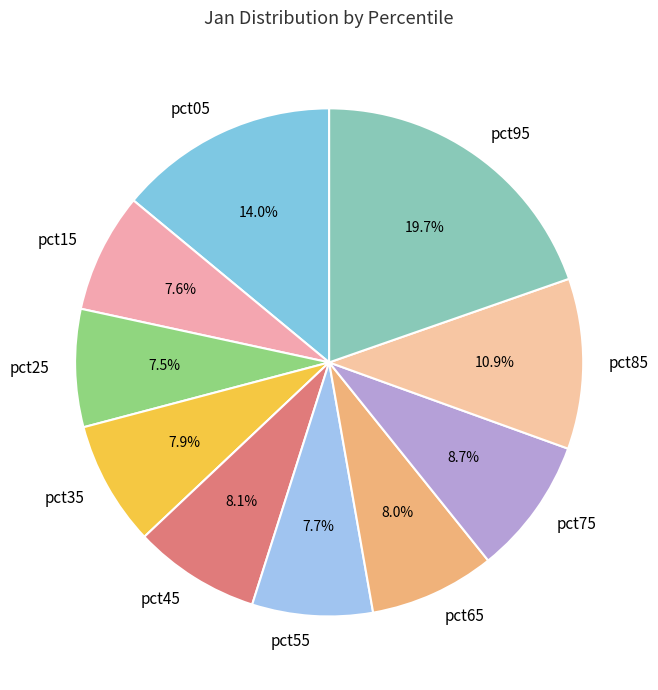

Is it true that pct15 is 8% of the pie?

True